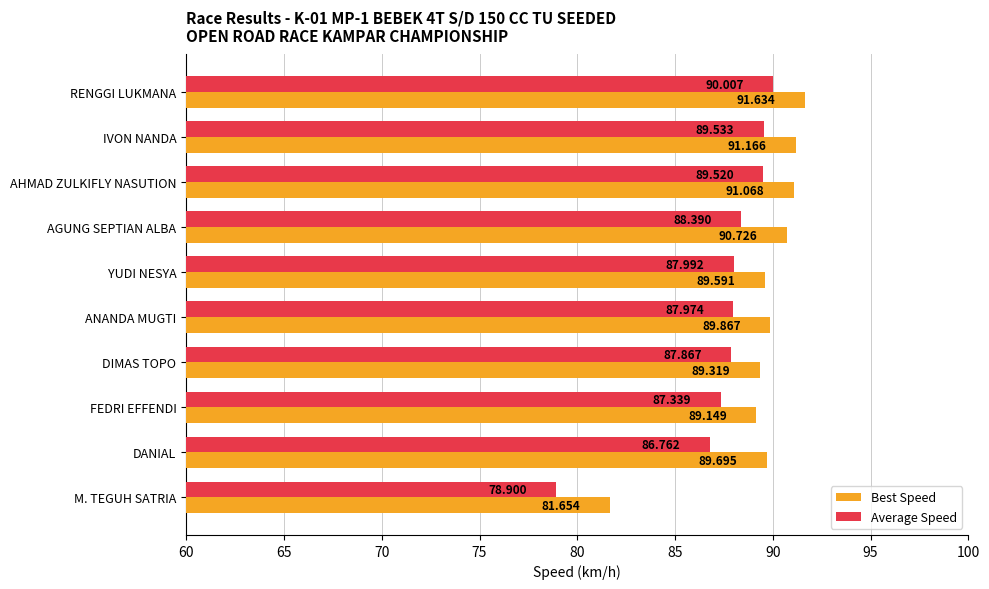

Which series has the largest total across all categories?

Best Speed